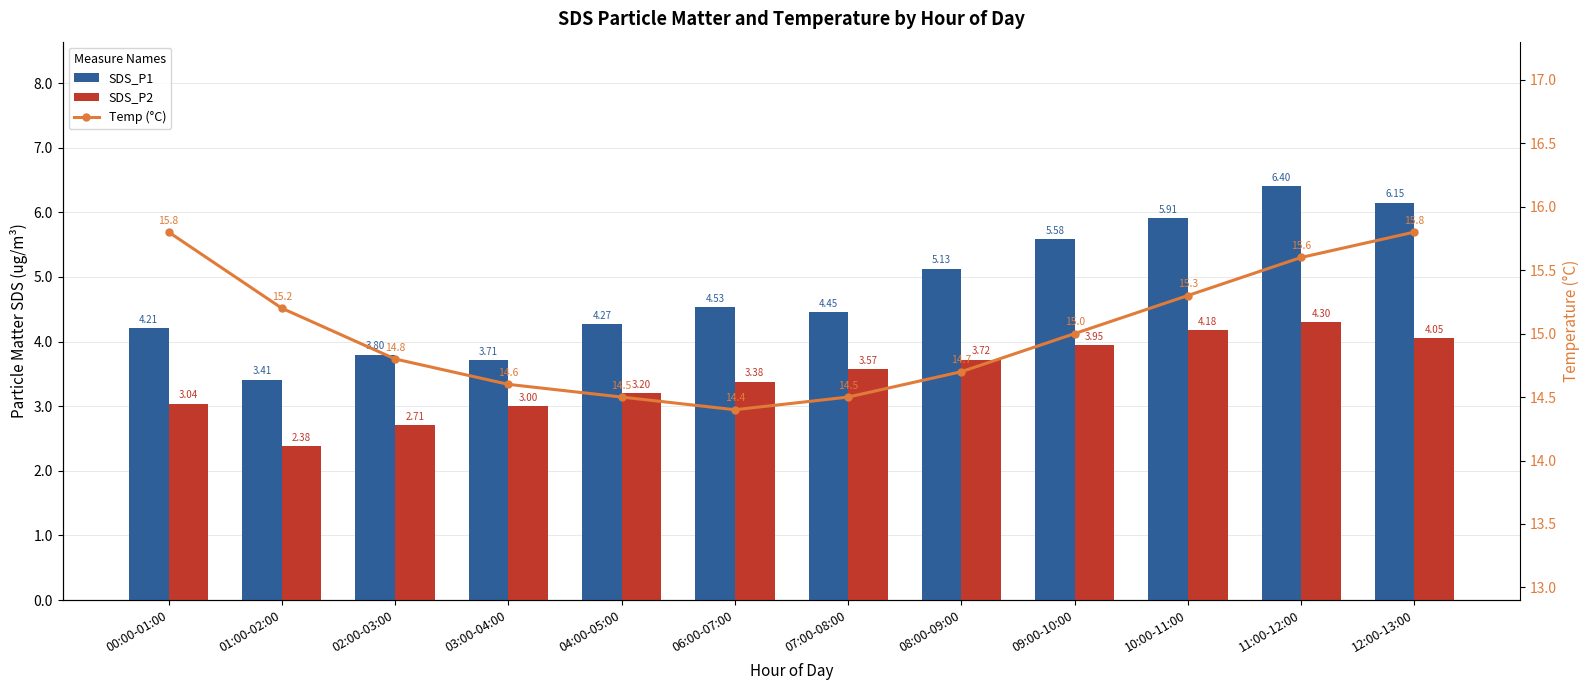

Is the value of Temp (°C) at 06:00-07:00 greater than the value of SDS_P2 at 08:00-09:00?

Yes